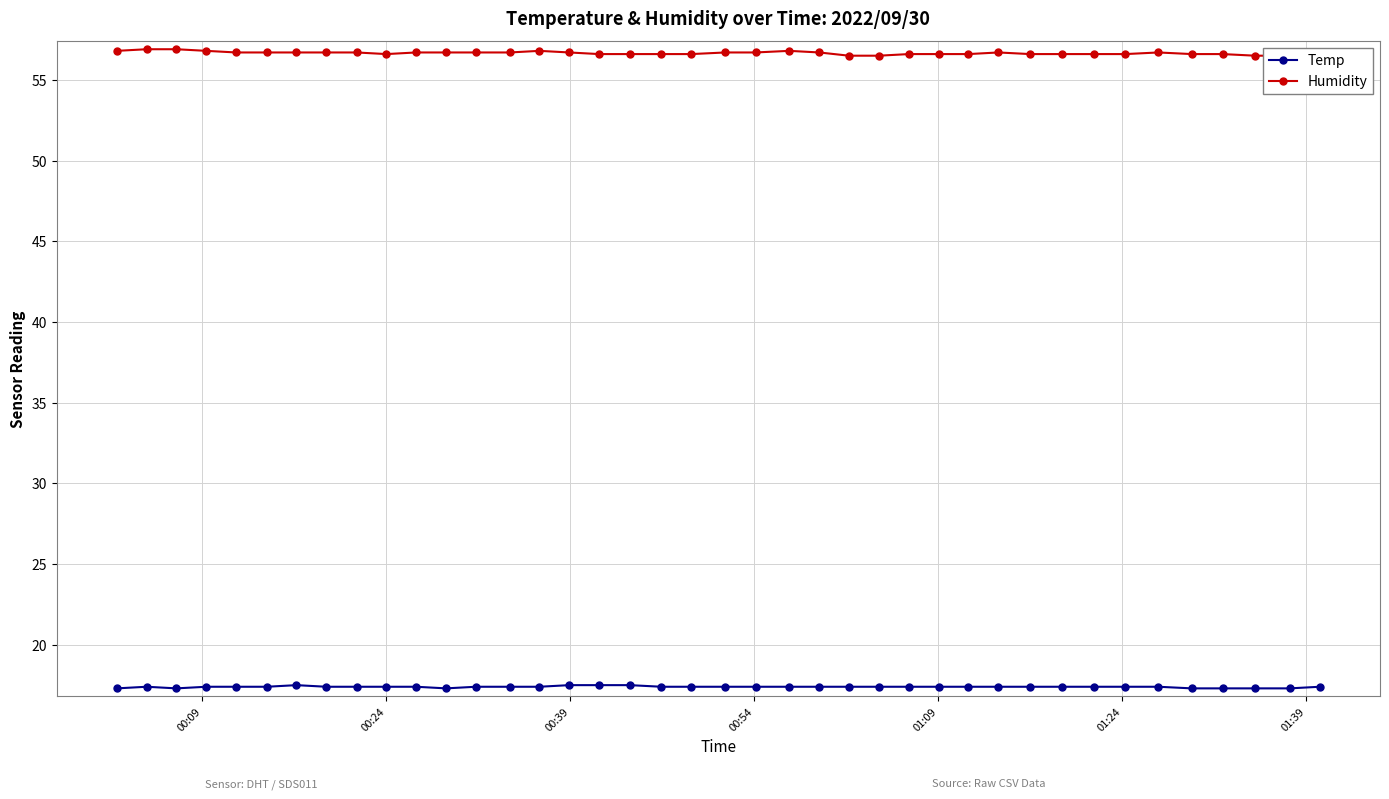

What is the value of the Temp point at the 8th from the left?

17.4